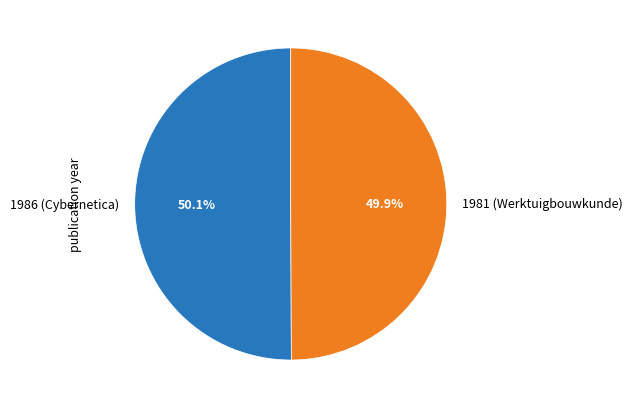

To the nearest percent, what percentage of the pie is 1986 (Cybernetica)?

50%